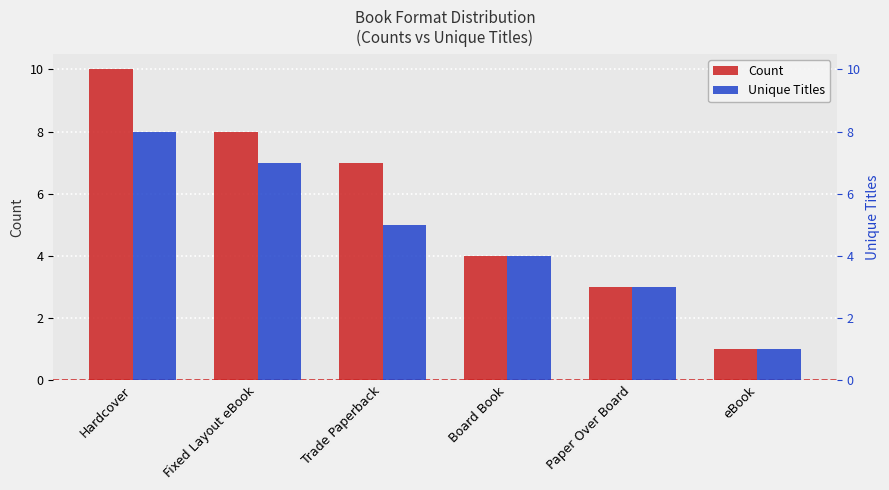

Reading right to left, transcribe all the data shown in this chart.

Count: eBook=1	Paper Over Board=3	Board Book=4	Trade Paperback=7	Fixed Layout eBook=8	Hardcover=10
Unique Titles: eBook=1	Paper Over Board=3	Board Book=4	Trade Paperback=5	Fixed Layout eBook=7	Hardcover=8